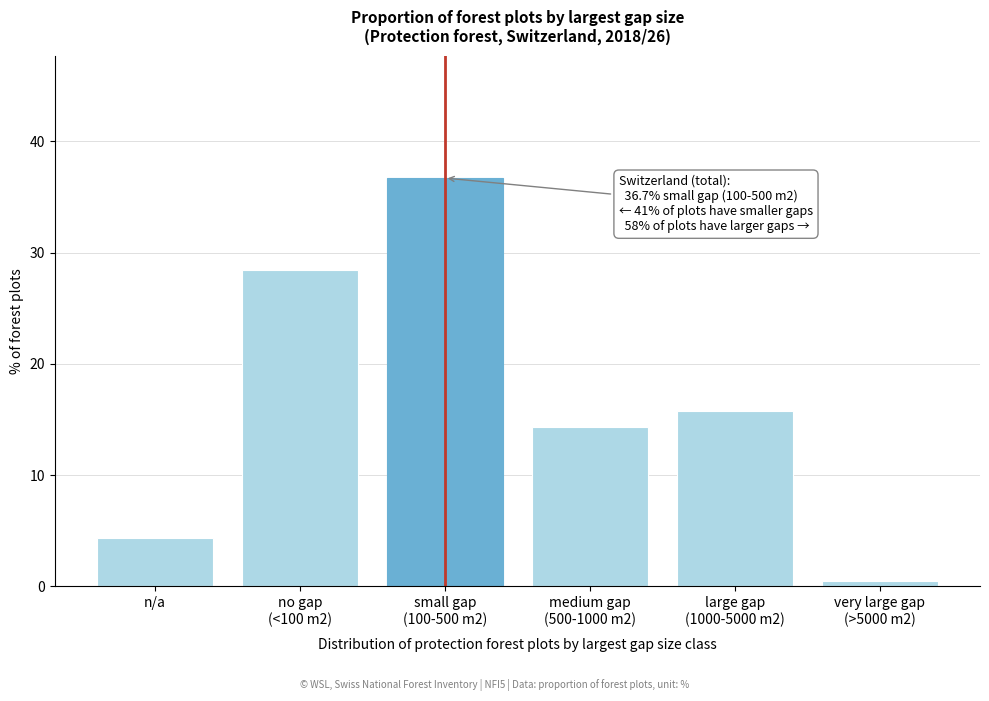

Reading left to right, what are all the values shown in this chart?

4.3	28.4	36.7	14.3	15.8	0.5